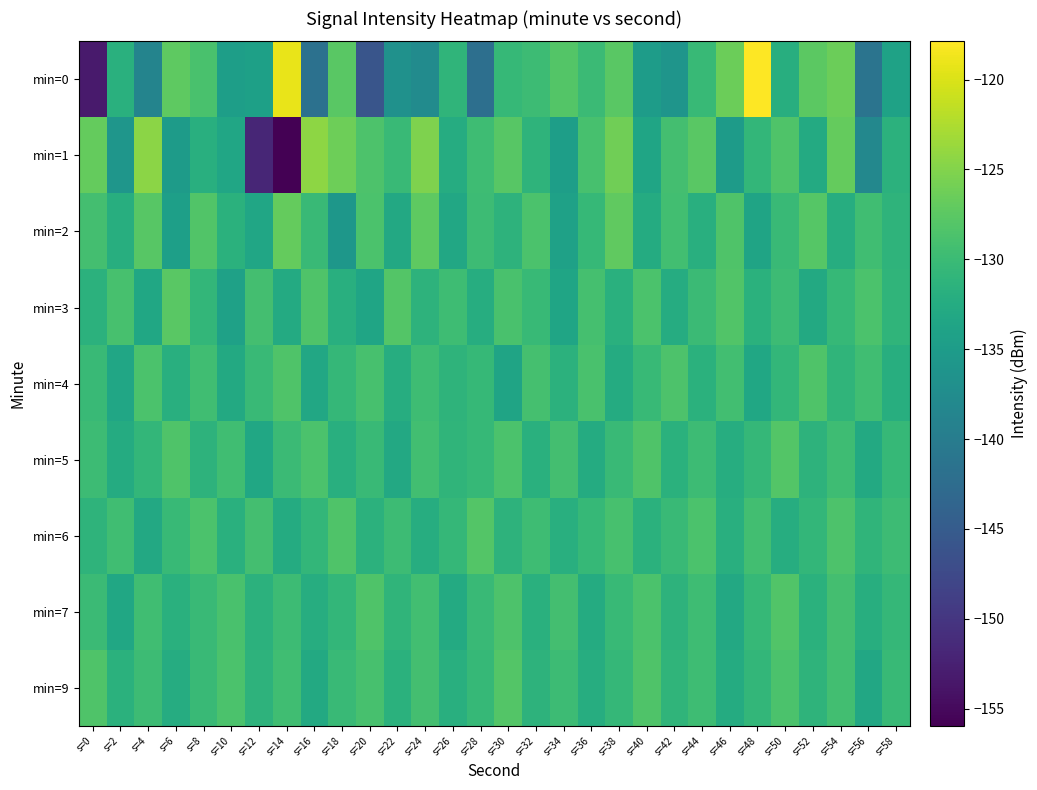

Reading right to left, transcribe all the data shown in this chart.

min=0: s=58=-134.0	s=56=-141.3	s=54=-126.4	s=52=-127.5	s=50=-132.1	s=48=-117.9	s=46=-126.4	s=44=-130.3	s=42=-136.1	s=40=-134.9	s=38=-127.6	s=36=-129.9	s=34=-128.0	s=32=-129.9	s=30=-130.4	s=28=-142.1	s=26=-131.0	s=24=-137.5	s=22=-136.7	s=20=-145.8	s=18=-127.7	s=16=-141.7	s=14=-119.1	s=12=-134.3	s=10=-134.6	s=8=-128.8	s=6=-127.3	s=4=-138.8	s=2=-131.8	s=0=-153.1
min=1: s=58=-131.5	s=56=-138.2	s=54=-126.9	s=52=-132.7	s=50=-128.4	s=48=-130.8	s=46=-135.1	s=44=-127.6	s=42=-129.3	s=40=-133.5	s=38=-126.1	s=36=-128.9	s=34=-134.6	s=32=-131.2	s=30=-127.8	s=28=-129.7	s=26=-132.4	s=24=-125.3	s=22=-130.1	s=20=-128.5	s=18=-126.3	s=16=-124.3	s=14=-156.0	s=12=-151.8	s=10=-133.4	s=8=-132.0	s=6=-135.0	s=4=-124.5	s=2=-135.9	s=0=-126.9
min=2: s=58=-131.2	s=56=-129.6	s=54=-132.3	s=52=-127.9	s=50=-130.1	s=48=-133.7	s=46=-128.3	s=44=-131.9	s=42=-129.4	s=40=-132.6	s=38=-127.1	s=36=-130.5	s=34=-134.2	s=32=-128.7	s=30=-131.4	s=28=-129.8	s=26=-133.1	s=24=-127.3	s=22=-132.9	s=20=-128.6	s=18=-135.8	s=16=-130.2	s=14=-126.9	s=12=-133.4	s=10=-131.7	s=8=-128.2	s=6=-134.5	s=4=-127.8	s=2=-132.1	s=0=-129.3
min=3: s=58=-131.1	s=56=-128.7	s=54=-130.4	s=52=-132.8	s=50=-129.9	s=48=-131.6	s=46=-128.2	s=44=-130.0	s=42=-132.4	s=40=-128.6	s=38=-131.8	s=36=-129.1	s=34=-133.5	s=32=-130.3	s=30=-128.8	s=28=-132.2	s=26=-129.7	s=24=-131.4	s=22=-128.1	s=20=-133.6	s=18=-131.9	s=16=-128.4	s=14=-132.7	s=12=-129.3	s=10=-134.1	s=8=-130.8	s=6=-127.6	s=4=-133.2	s=2=-128.9	s=0=-131.5
min=4: s=58=-132.1	s=56=-129.6	s=54=-131.0	s=52=-128.3	s=50=-130.8	s=48=-133.2	s=46=-129.4	s=44=-131.7	s=42=-128.5	s=40=-130.3	s=38=-132.6	s=36=-128.8	s=34=-131.5	s=32=-129.1	s=30=-133.7	s=28=-130.4	s=26=-131.2	s=24=-129.7	s=22=-132.3	s=20=-128.9	s=18=-130.6	s=16=-133.1	s=14=-128.4	s=12=-130.1	s=10=-132.8	s=8=-129.5	s=6=-131.9	s=4=-128.7	s=2=-133.4	s=0=-130.2
min=5: s=58=-130.4	s=56=-132.8	s=54=-129.7	s=52=-131.3	s=50=-128.1	s=48=-130.6	s=46=-132.2	s=44=-129.9	s=42=-131.7	s=40=-128.4	s=38=-130.1	s=36=-132.6	s=34=-129.3	s=32=-131.8	s=30=-128.7	s=28=-130.5	s=26=-131.1	s=24=-129.4	s=22=-132.9	s=20=-130.2	s=18=-131.9	s=16=-128.6	s=14=-130.0	s=12=-133.3	s=10=-129.6	s=8=-131.4	s=6=-128.3	s=4=-130.7	s=2=-132.5	s=0=-129.8
min=6: s=58=-129.8	s=56=-131.1	s=54=-128.5	s=52=-130.7	s=50=-132.3	s=48=-129.4	s=46=-131.9	s=44=-128.7	s=42=-130.1	s=40=-131.7	s=38=-128.9	s=36=-130.4	s=34=-132.0	s=32=-129.7	s=30=-131.4	s=28=-128.1	s=26=-130.6	s=24=-132.2	s=22=-129.9	s=20=-131.5	s=18=-128.3	s=16=-130.8	s=14=-132.5	s=12=-129.2	s=10=-131.8	s=8=-128.6	s=6=-130.3	s=4=-132.9	s=2=-129.5	s=0=-131.2
min=7: s=58=-130.6	s=56=-132.1	s=54=-129.3	s=52=-131.7	s=50=-128.2	s=48=-130.5	s=46=-133.0	s=44=-129.7	s=42=-131.4	s=40=-128.7	s=38=-130.3	s=36=-132.6	s=34=-129.2	s=32=-131.8	s=30=-128.5	s=28=-130.1	s=26=-132.7	s=24=-129.4	s=22=-131.1	s=20=-128.4	s=18=-130.7	s=16=-132.3	s=14=-129.9	s=12=-131.5	s=10=-128.8	s=8=-130.2	s=6=-131.8	s=4=-129.6	s=2=-133.2	s=0=-130.0
min=9: s=58=-130.3	s=56=-133.1	s=54=-129.4	s=52=-131.2	s=50=-128.6	s=48=-130.8	s=46=-132.5	s=44=-129.7	s=42=-131.1	s=40=-128.4	s=38=-130.6	s=36=-132.2	s=34=-129.8	s=32=-131.4	s=30=-128.1	s=28=-130.5	s=26=-132.0	s=24=-129.3	s=22=-131.7	s=20=-128.9	s=18=-130.2	s=16=-132.8	s=14=-129.6	s=12=-131.3	s=10=-128.7	s=8=-130.1	s=6=-132.4	s=4=-129.9	s=2=-131.6	s=0=-128.3